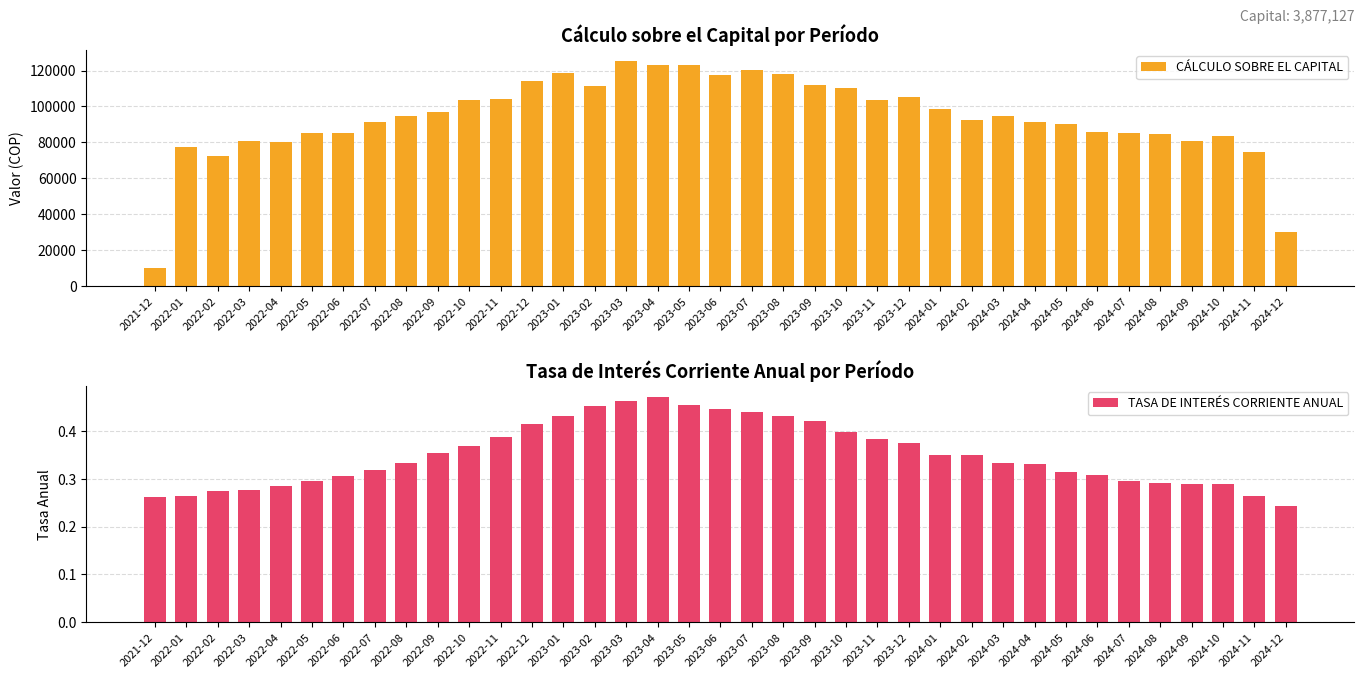

Count the TASA DE INTERÉS CORRIENTE ANUAL values in the range 0 to 1.

37